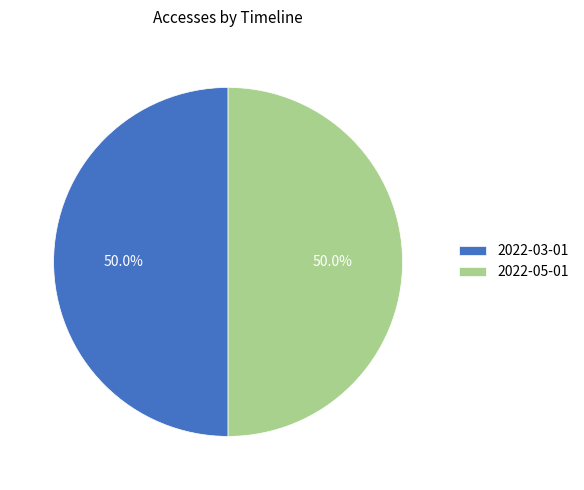

Approximately how many times larger is the value at 2022-05-01 compared to 2022-03-01?

1.0